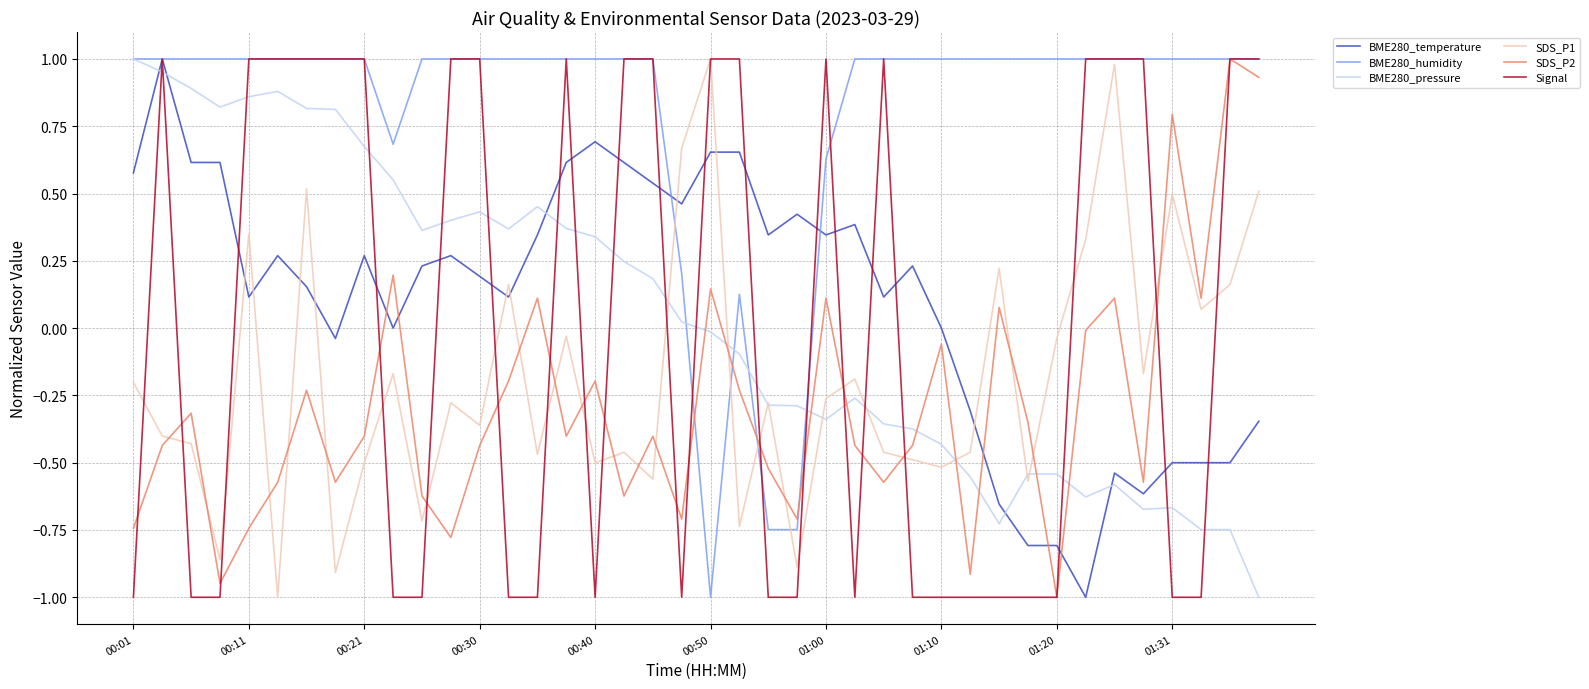

After their last crossing, which series has the higher values: SDS_P2 or SDS_P1?

SDS_P2